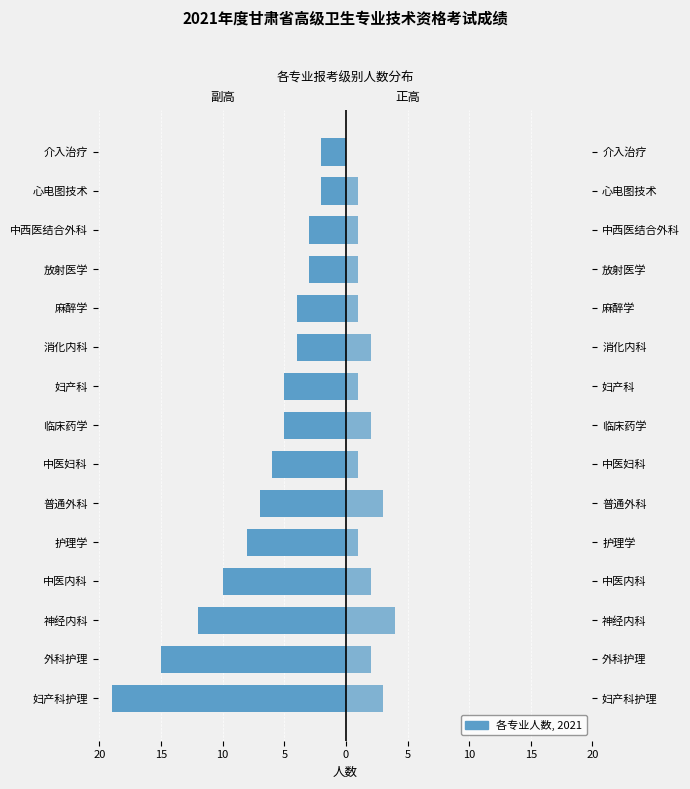

The value of 正高 at 护理学 is 1. True or false?

False